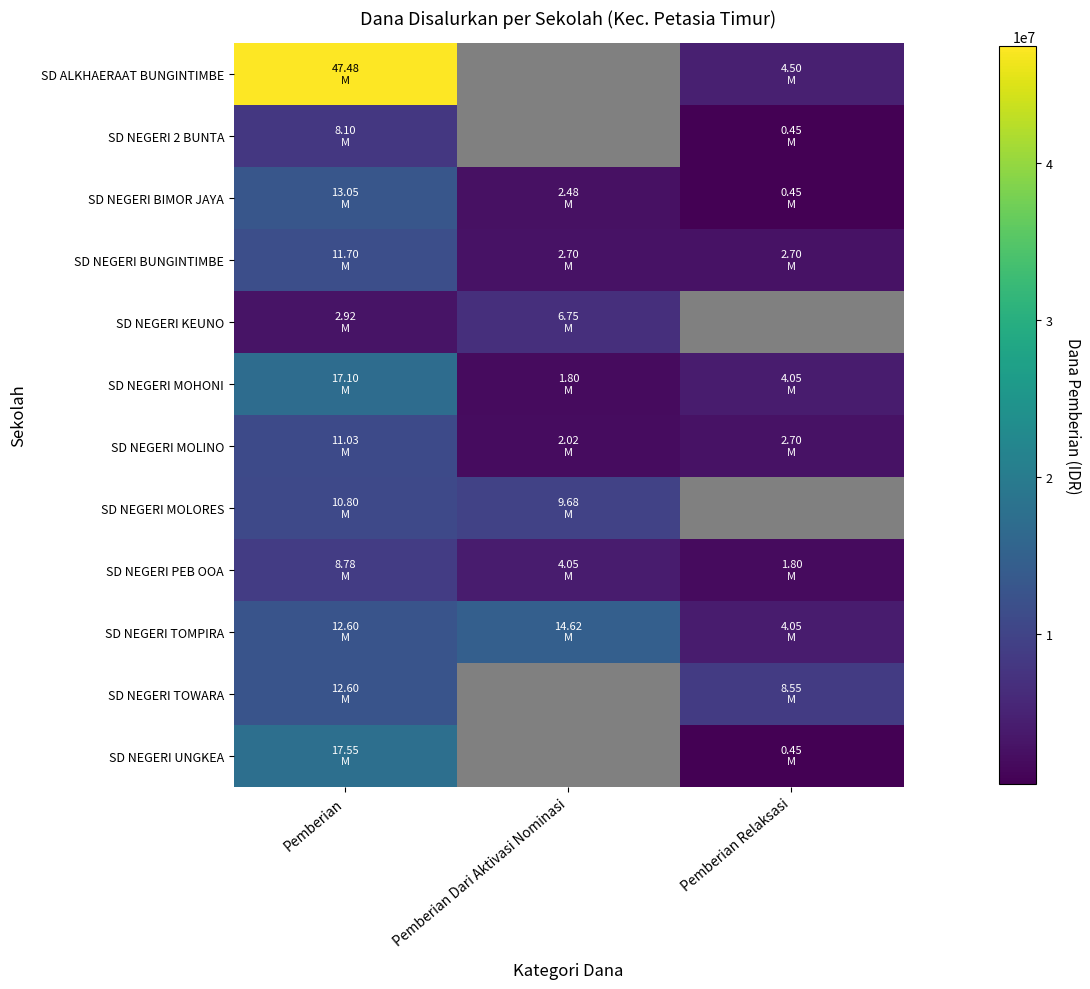

What is the average value of the SD NEGERI MOLINO series?

5250000.0